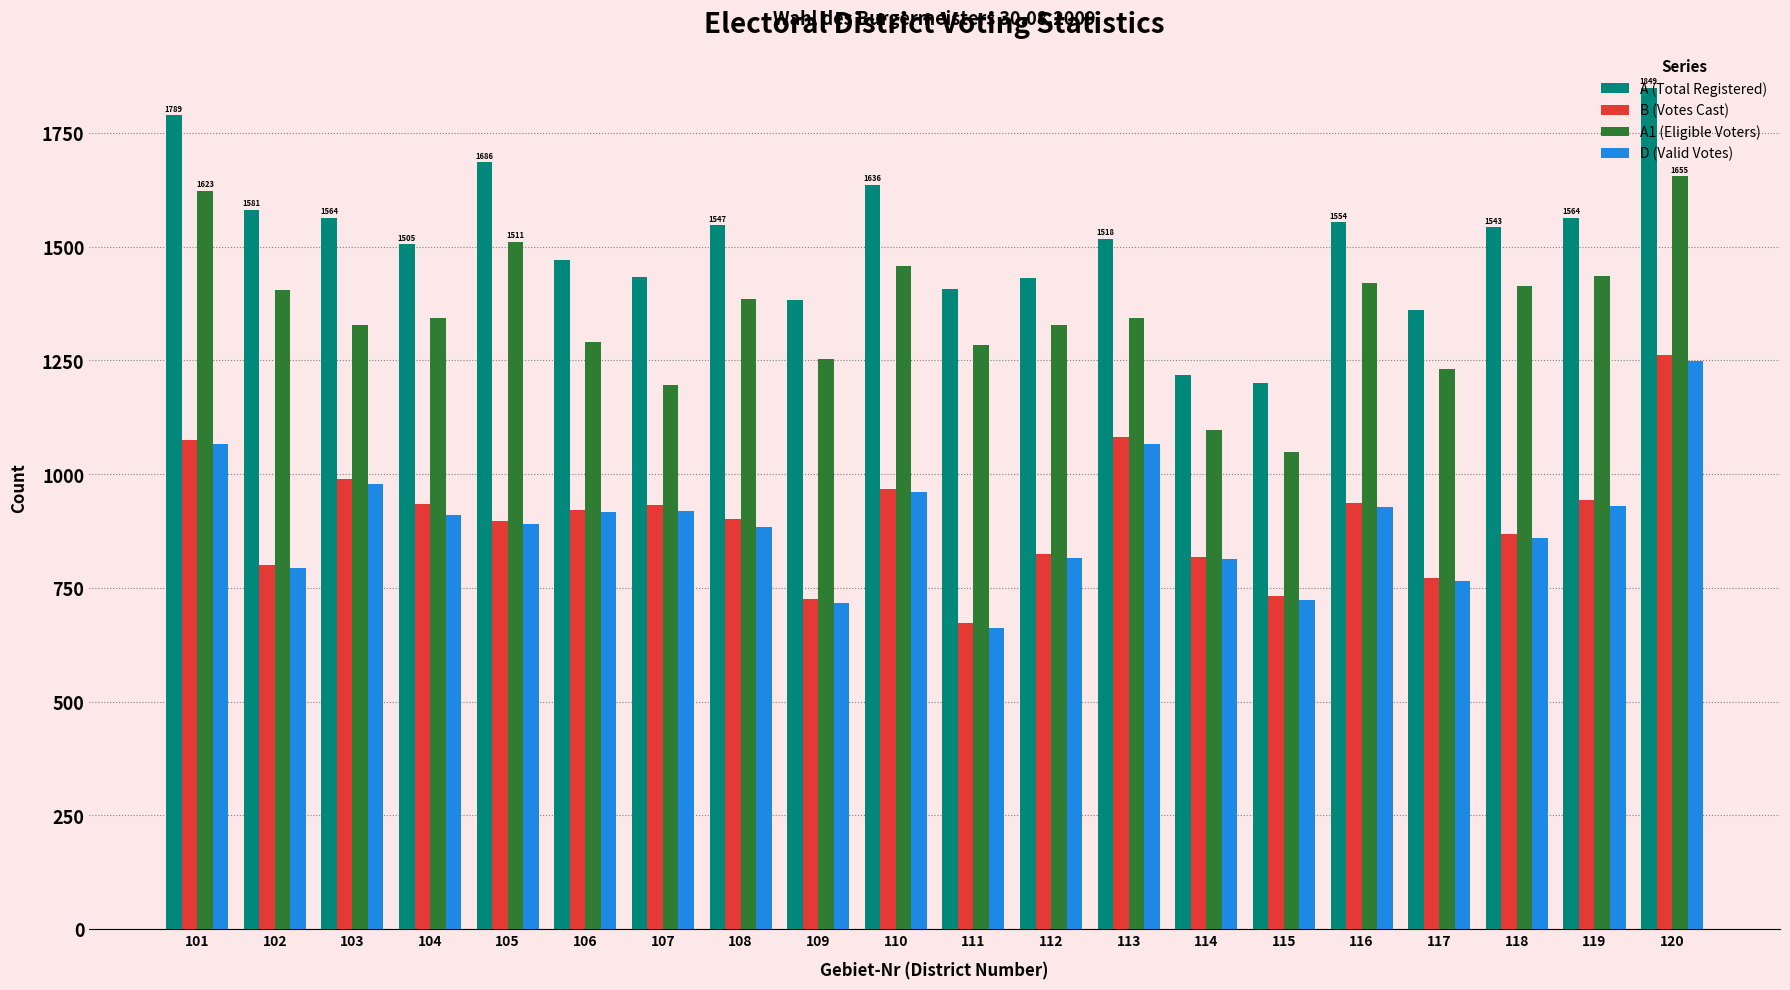

Which series changed the most between 102 and 110?

D (Valid Votes)